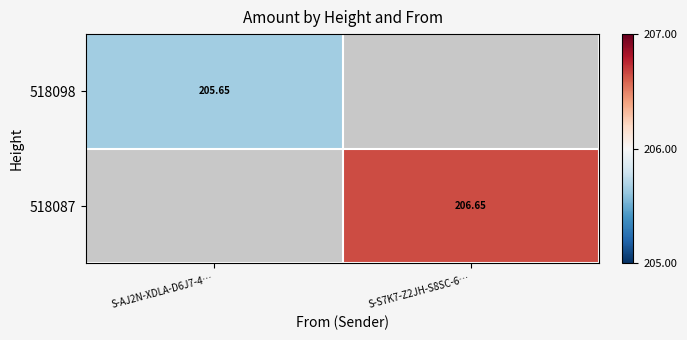

Rank the categories by 518087 value from lowest to highest.

S-AJ2N-XDLA-D6J7-4…, S-S7K7-Z2JH-S8SC-6…